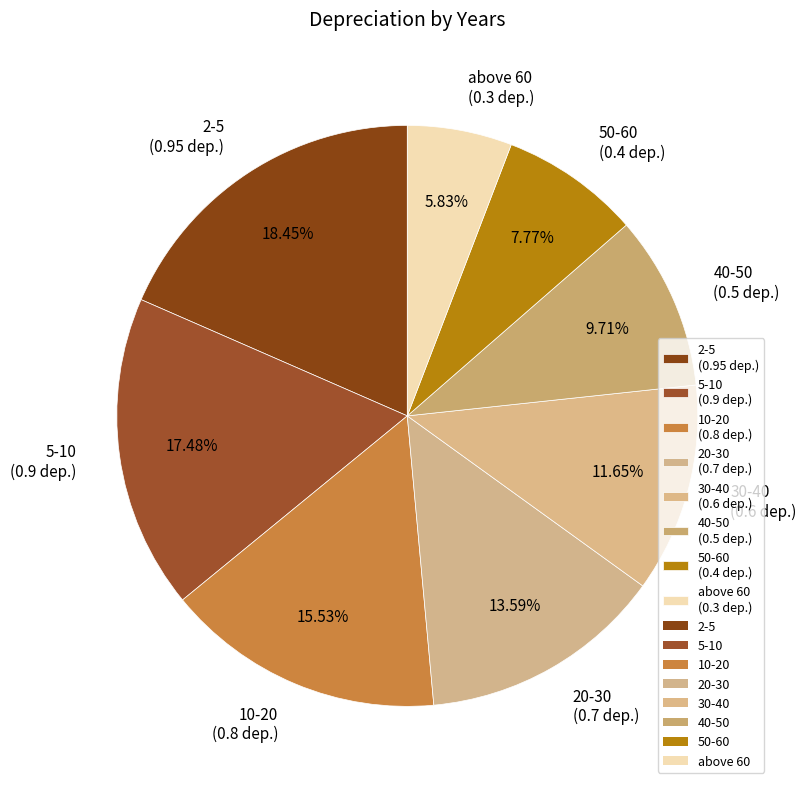

To the nearest percent, what is the difference between the largest and smallest slice percentages?

13%